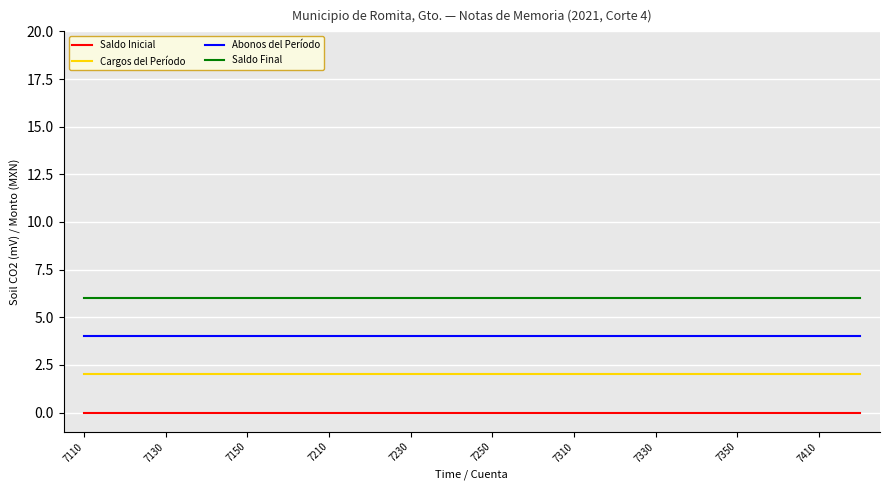

Rank the series by their average value, from lowest to highest.

Saldo Inicial, Cargos del Período, Abonos del Período, Saldo Final